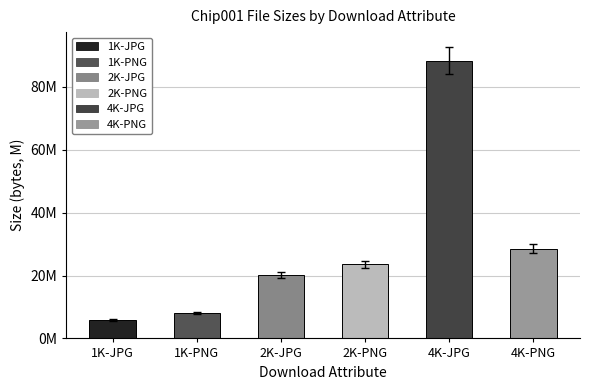

Reading left to right, list all the values displayed in this chart.

5959917	8034611	20190637	23574137	88370334	28598973